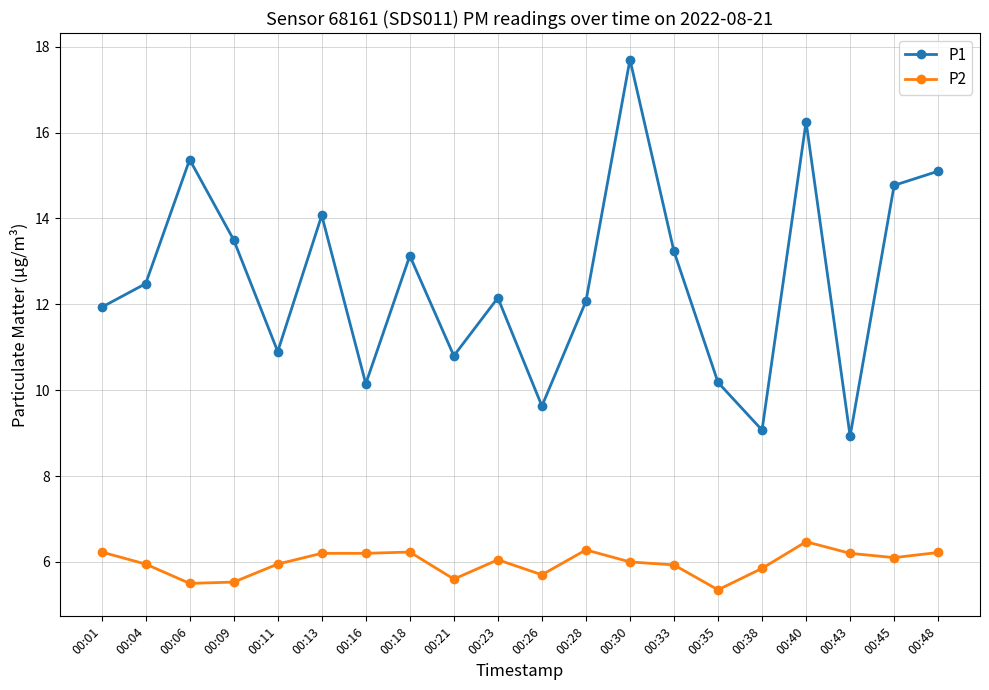

Is the value of P2 at 00:16 greater than the value of P1 at 00:21?

No